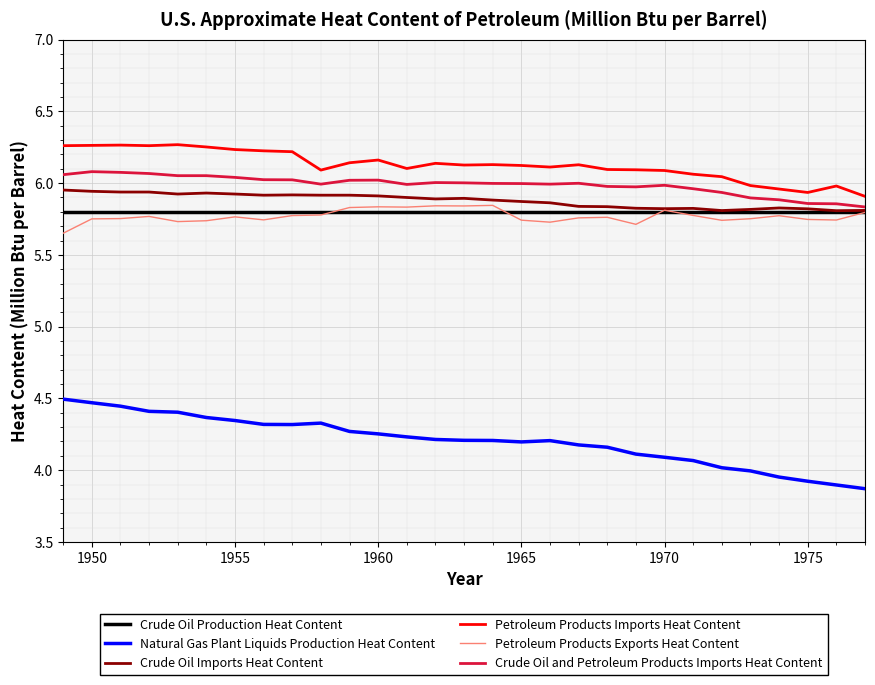

What is the smallest value displayed?

3.9